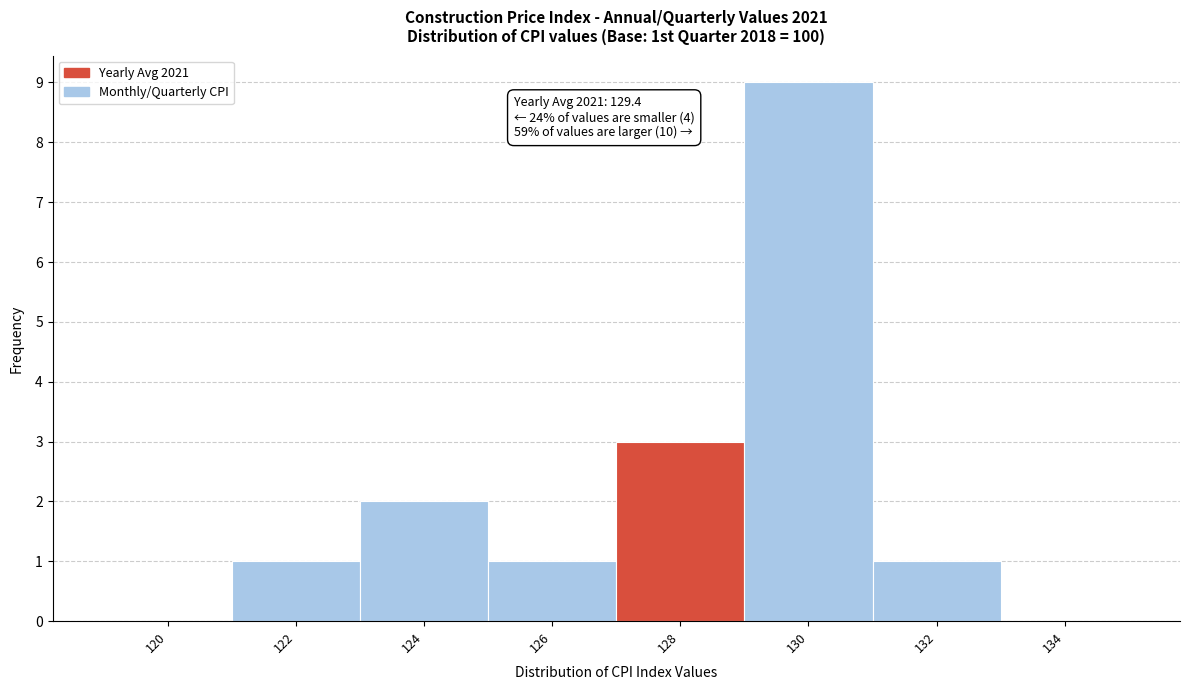

Reading left to right, list all the values displayed in this chart.

120=0	122=1	124=2	126=1	128=3	130=9	132=1	134=0